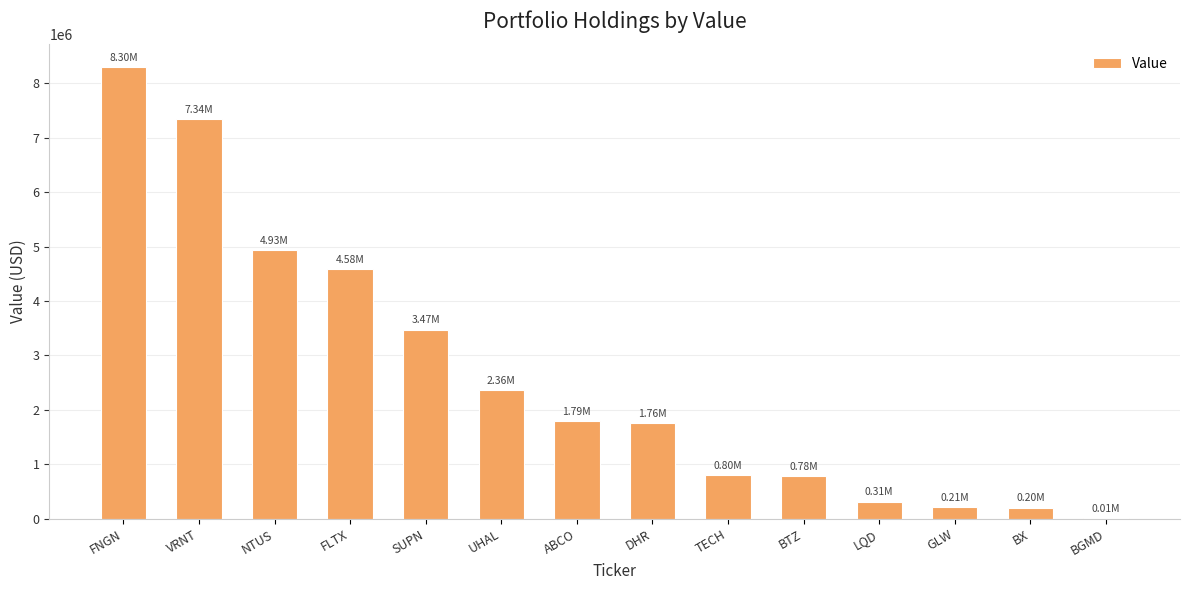

What is the sum of all values?

36839000